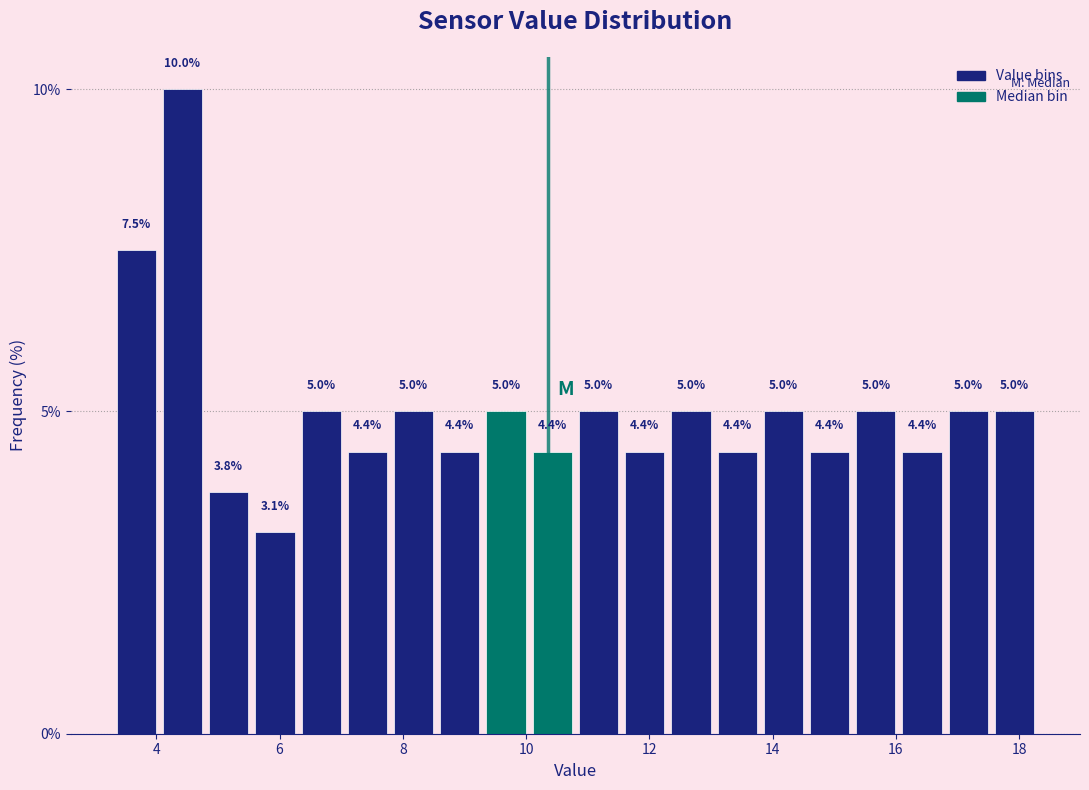

Read against the x-axis, roughly where is the centre of the tallest bar?

4.4